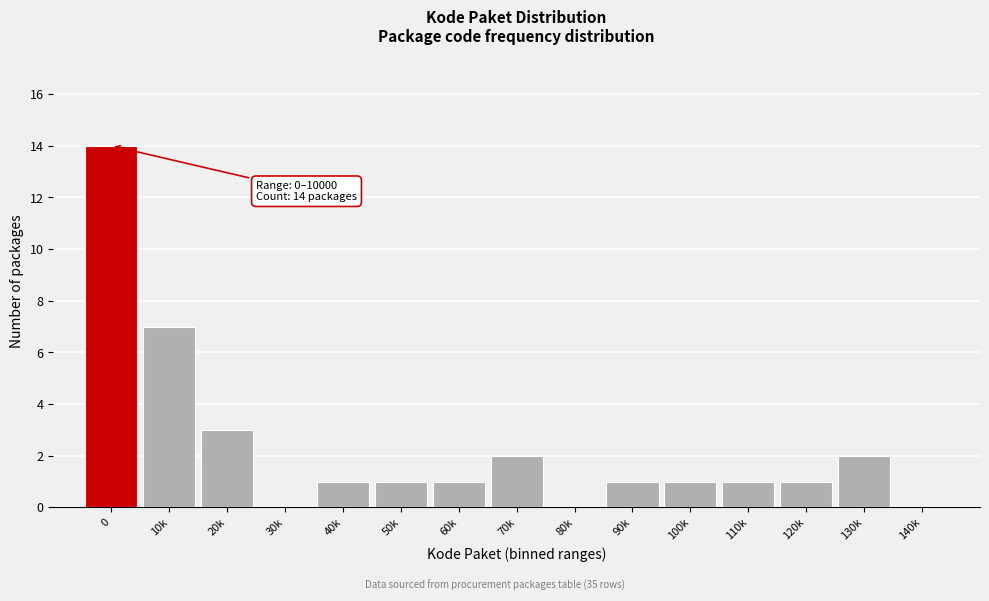

Reading right to left, list all the values displayed in this chart.

140k=0	130k=2	120k=1	110k=1	100k=1	90k=1	80k=0	70k=2	60k=1	50k=1	40k=1	30k=0	20k=3	10k=7	0=14